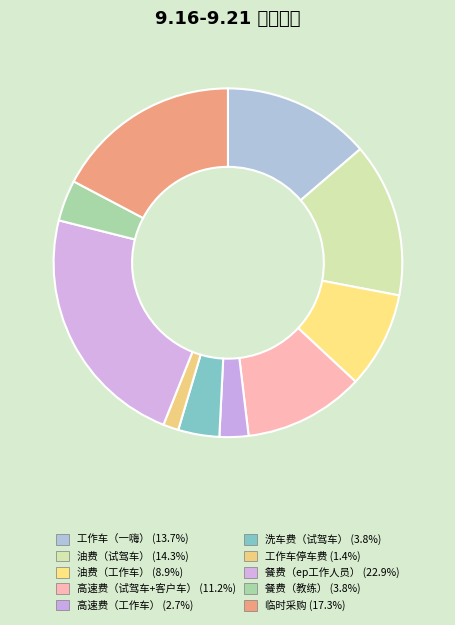

To the nearest percent, what is the combined percentage of 工作车（一嗨） and 餐费（教练）?

18%